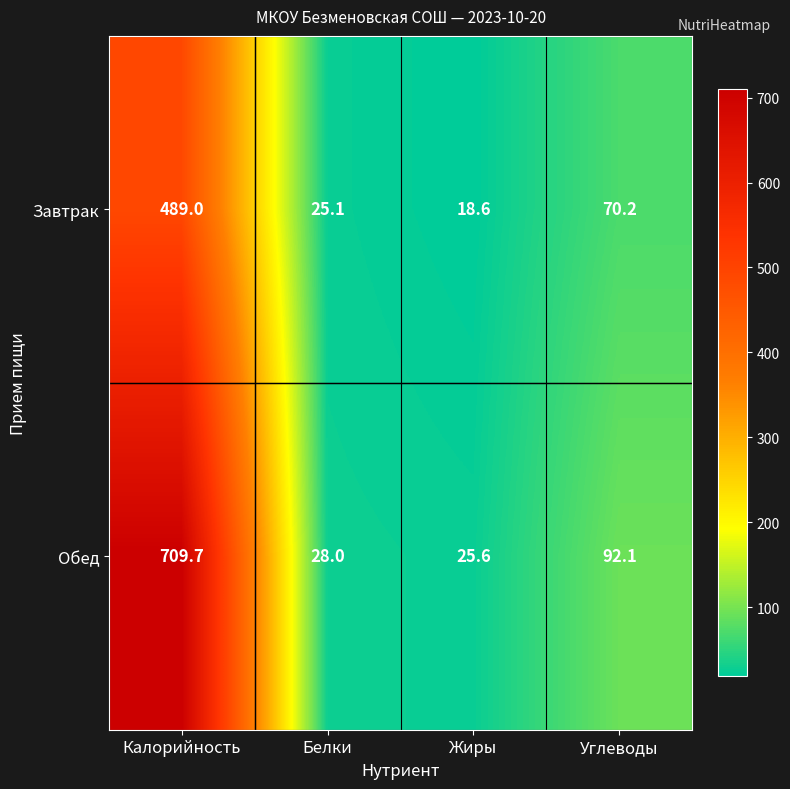

What is the difference between the highest and lowest values at Калорийность?

220.7